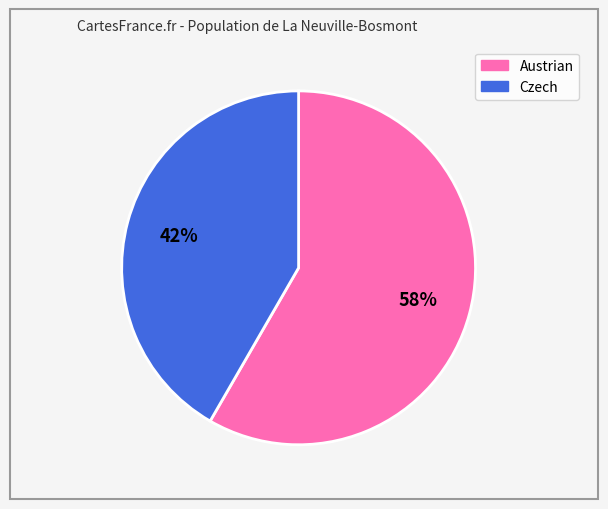

Which has a higher value, Czech or Austrian?

Austrian